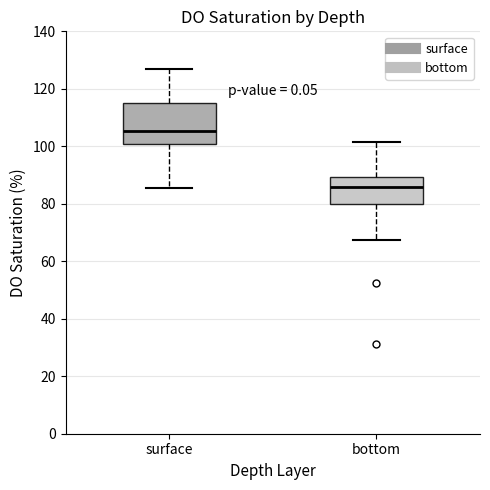

Reading left to right, transcribe this box plot: for each box, give where its median line is, the range the box spans, and where its two whiskers end, as read against the y-axis. The values are not printed on the chart, so give them approximately, as read against the axis.

surface: median 106, box 100 to 116, whiskers 86 to 126
bottom: median 86, box 80 to 90, whiskers 68 to 102